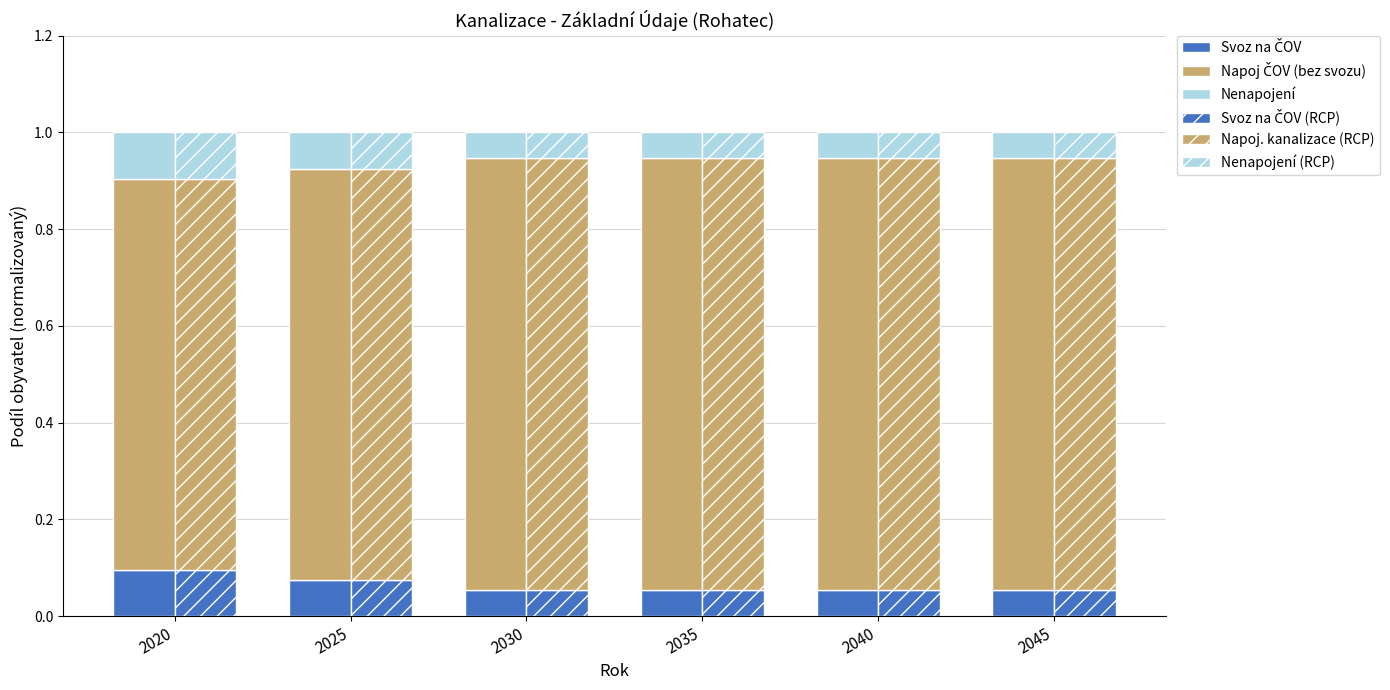

What is the maximum value for Svoz na ČOV (RCP)?

0.1